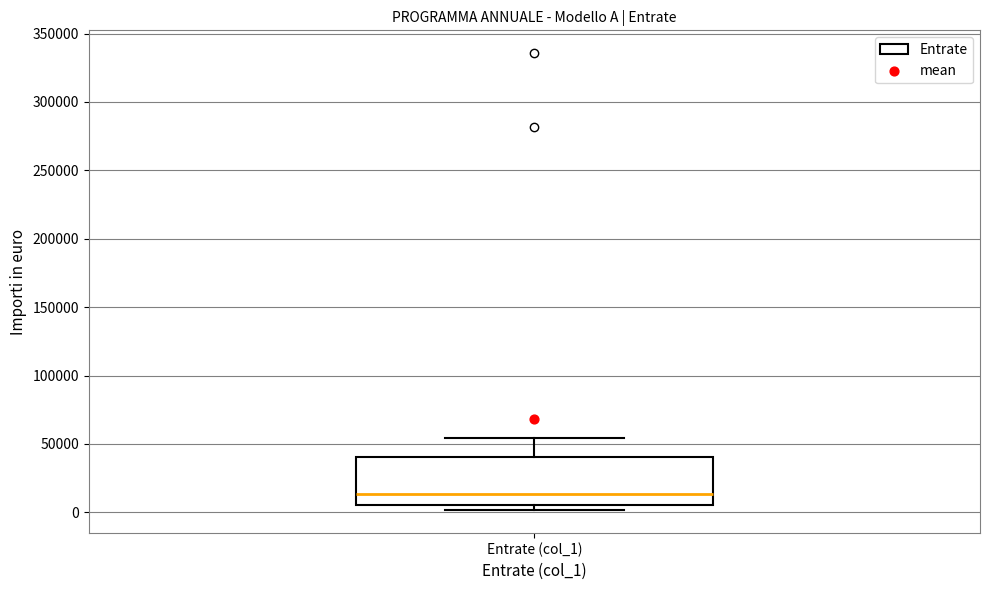

Transcribe this box plot: give where the median line is, the range the box spans, and where the two whiskers end, as read against the y-axis. The values are not printed on the chart, so give them approximately, as read against the axis.

median 15000, box 5000 to 40000, whiskers 0 to 55000